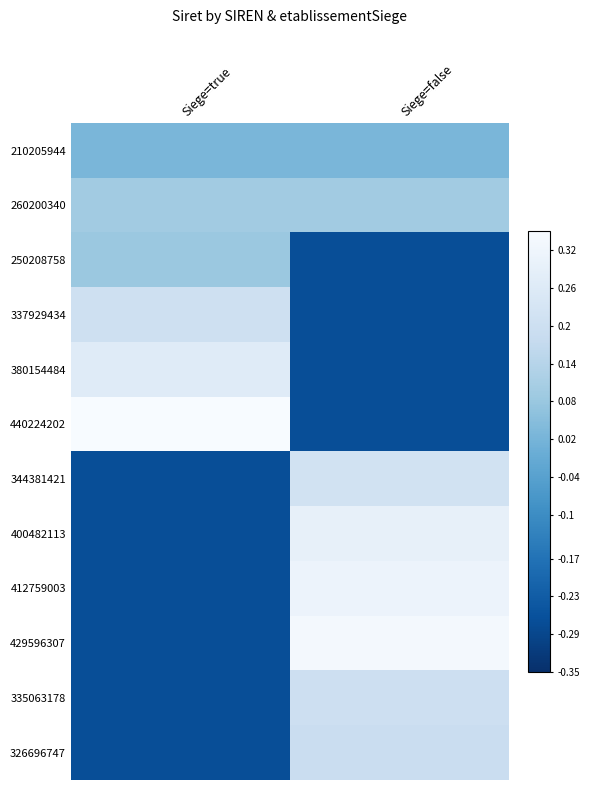

Count the number of data series in this chart.

12